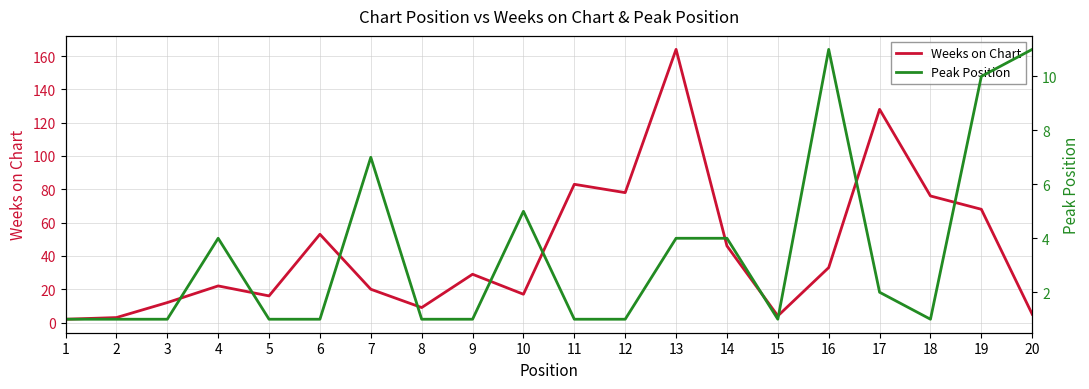

At 9, list the series in order from smallest to largest.

Peak Position, Weeks on Chart